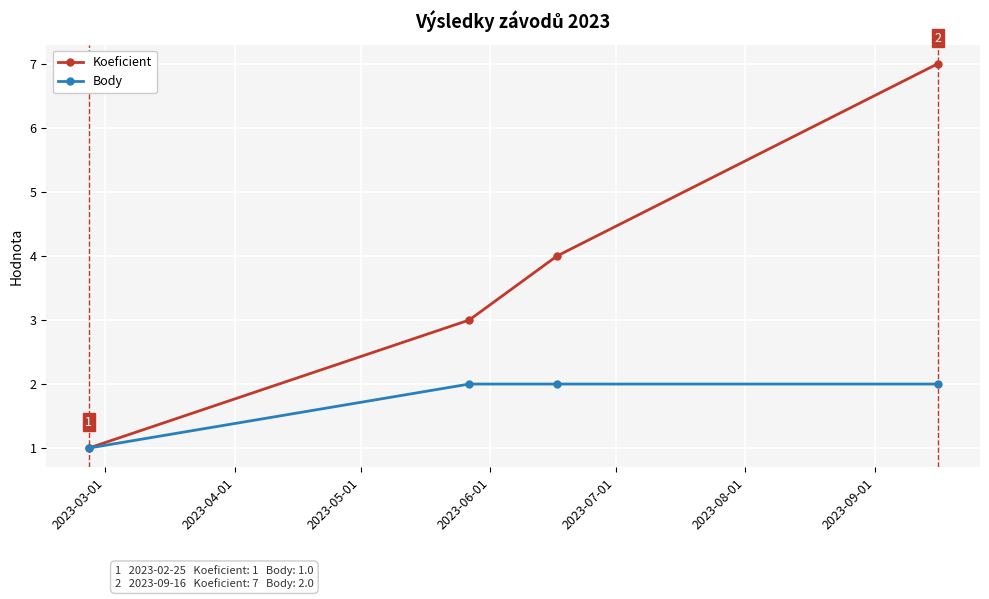

Reading left to right, transcribe all the data shown in this chart.

Koeficient: 1	3	4	7
Body: 1	2	2	2